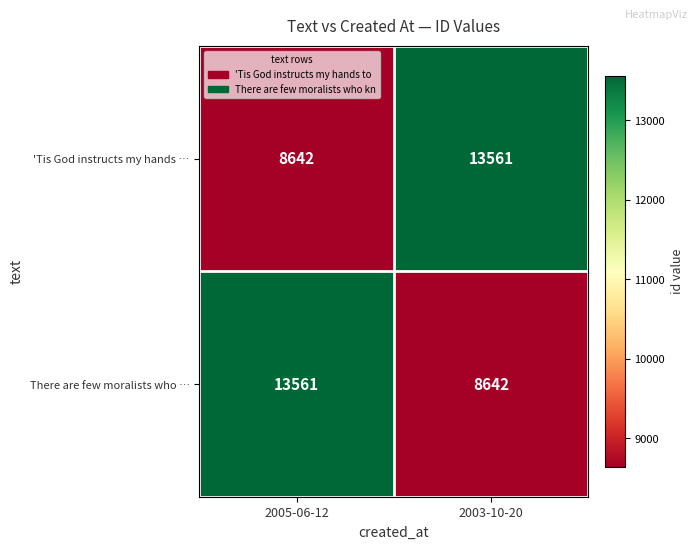

Where is 'Tis God instructs my hands … nearest to the value 11101?

2005-06-12